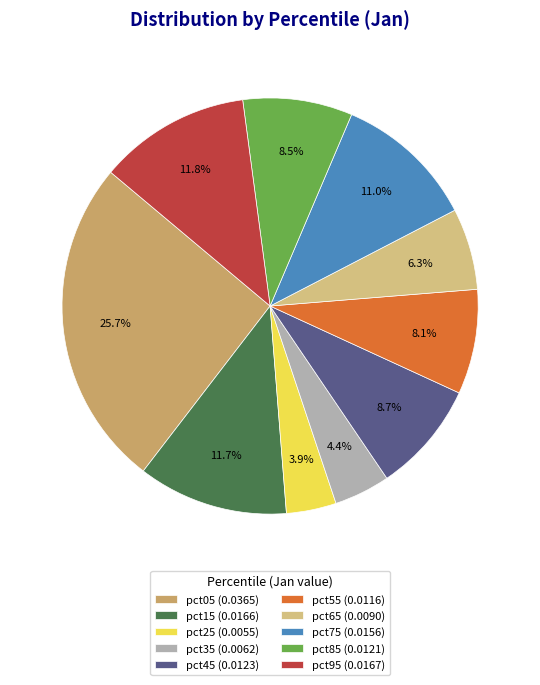

What percentage is the pct55 slice, to the nearest percent?

8%